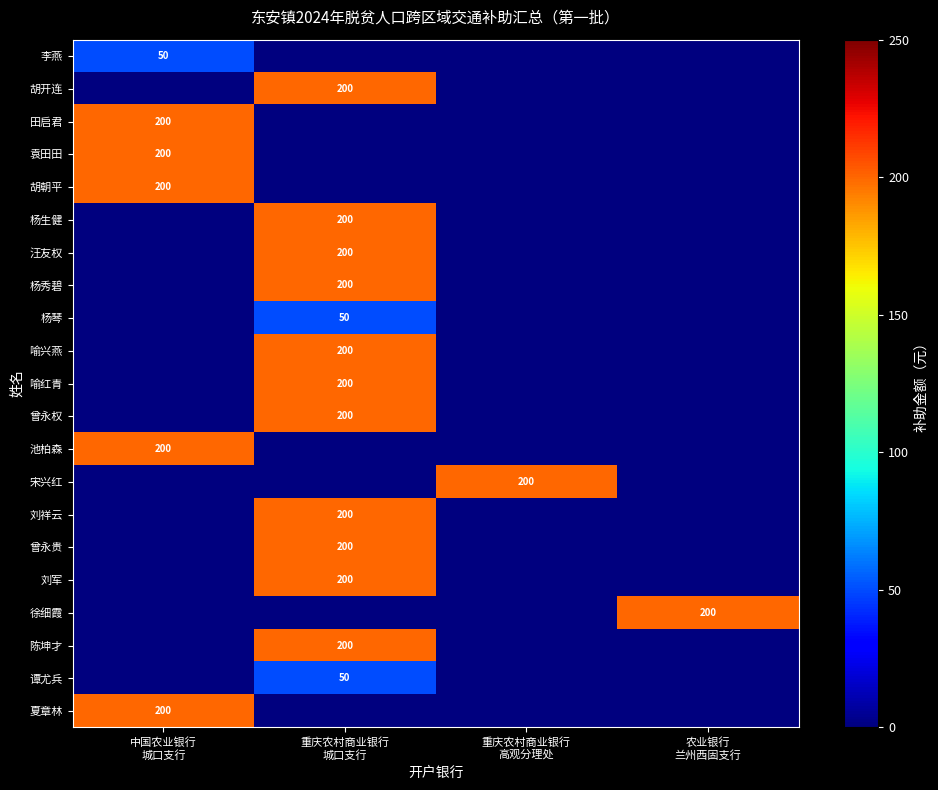

What is the difference between the highest and lowest values at 中国农业银行
城口支行?

200